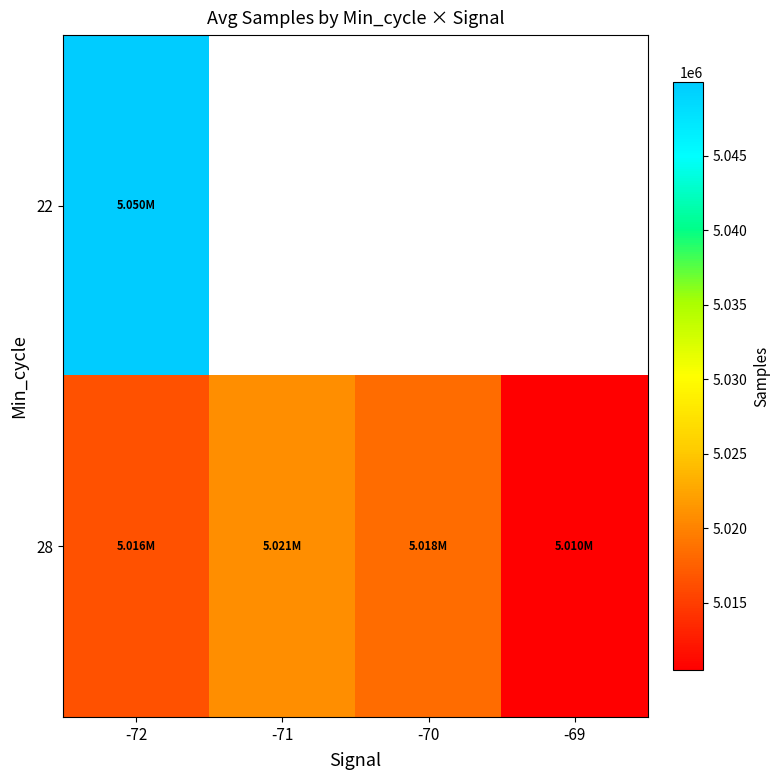

Rank the categories by 22 value from lowest to highest.

-72, -71, -70, -69